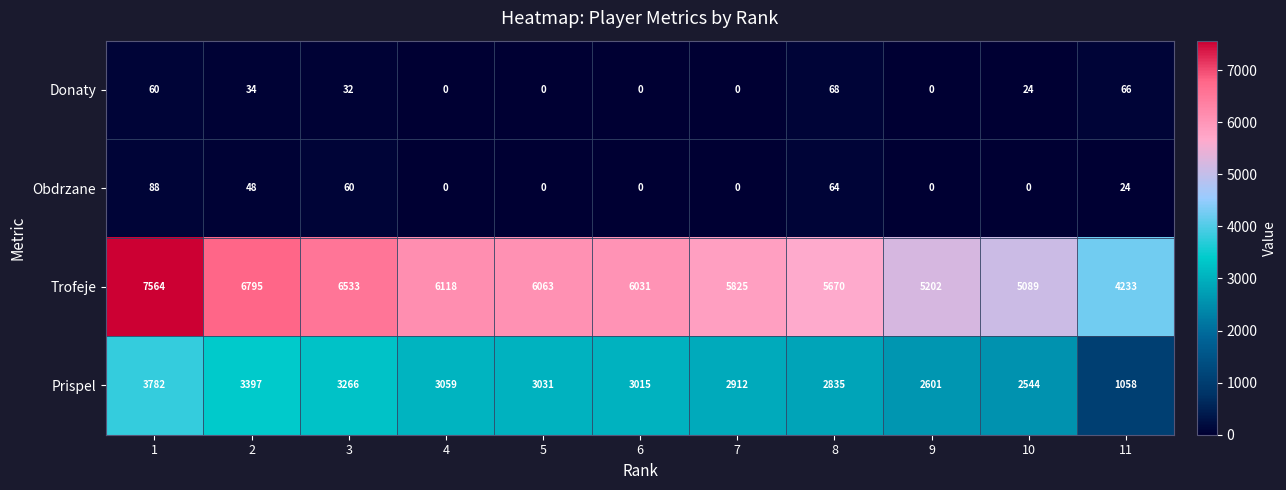

What is the maximum value shown in the chart?

7564